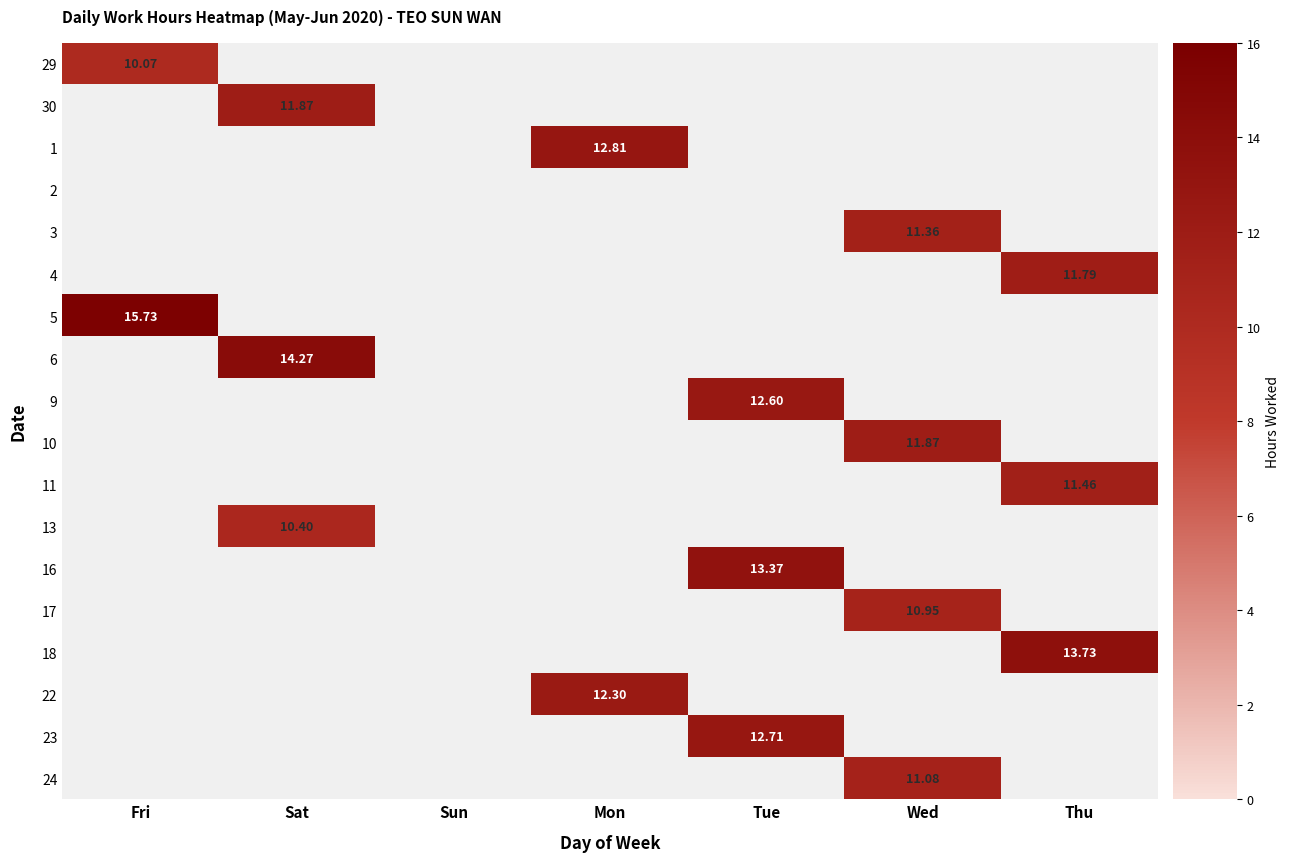

At which label does 22 first exceed 12?

Mon